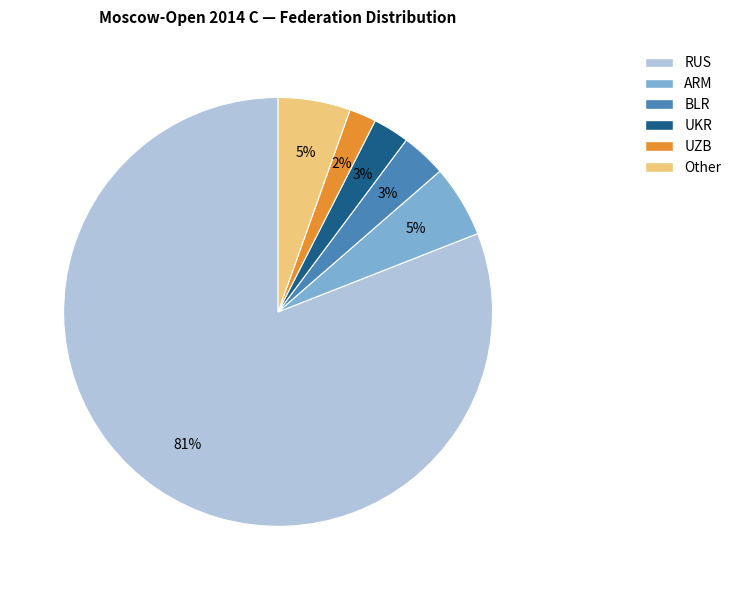

To the nearest percent, what percentage of the pie is Other?

5%